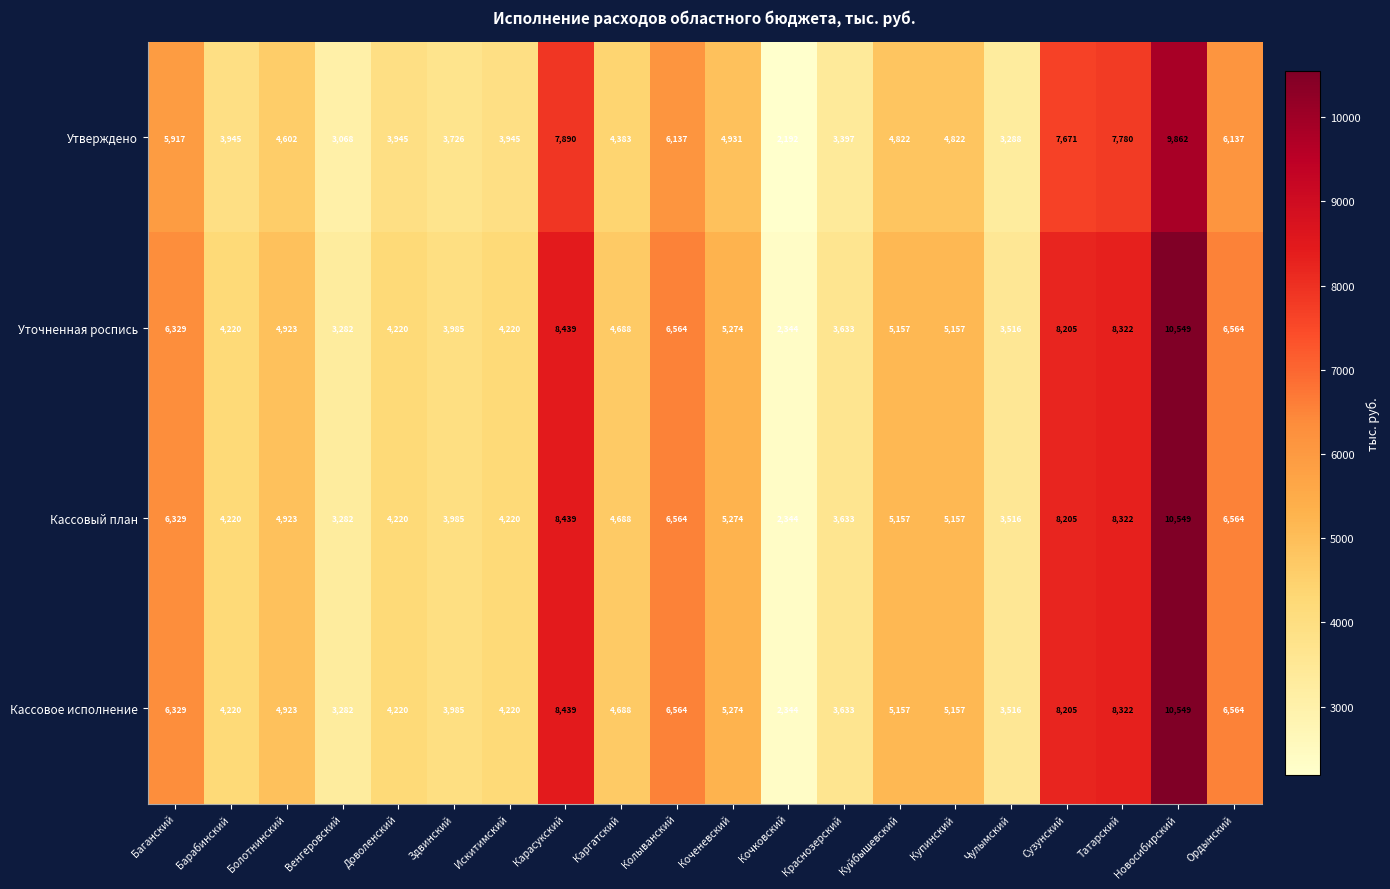

What is the total value across all series at Сузунский?

32286